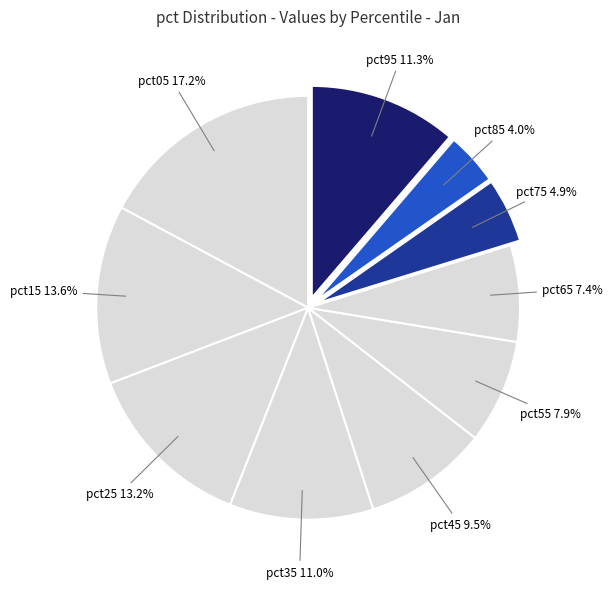

How many slices are in this pie chart?

10